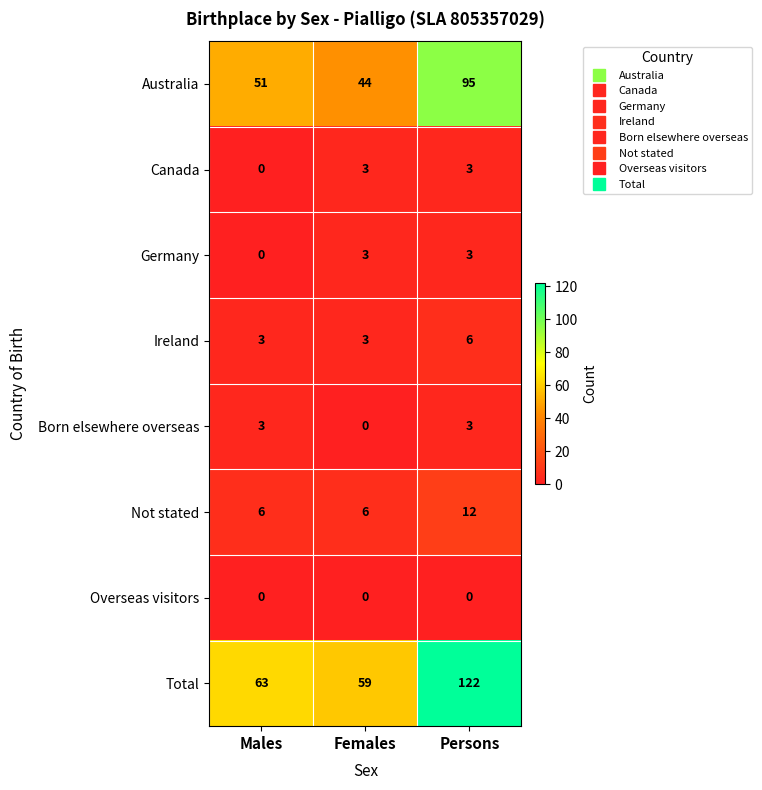

What is the difference between the second highest and minimum values in the Australia series?

7